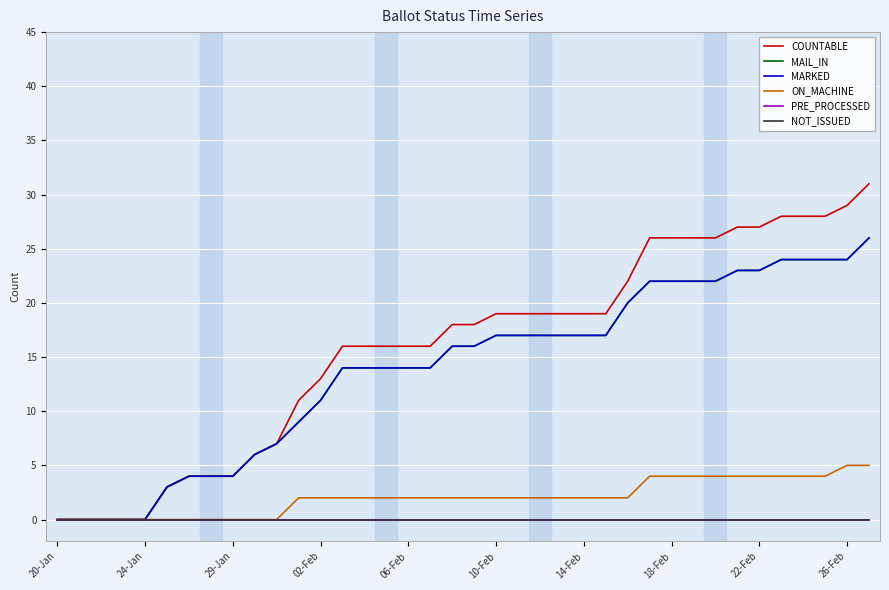

True or false: ON_MACHINE and MAIL_IN intersect in this chart.

False